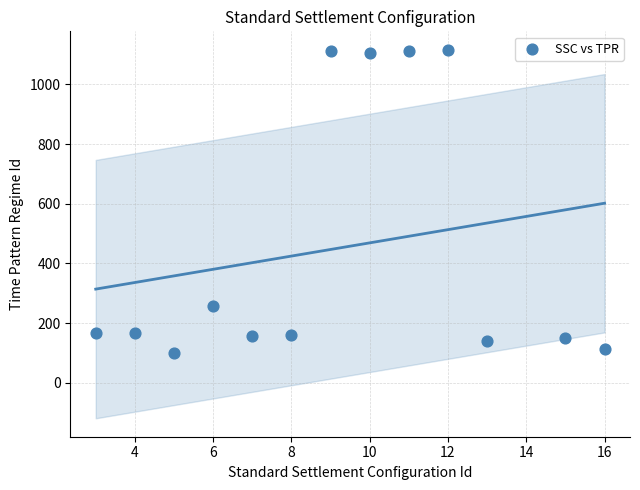

What Y value in the scatter plot is closest to 608?

257